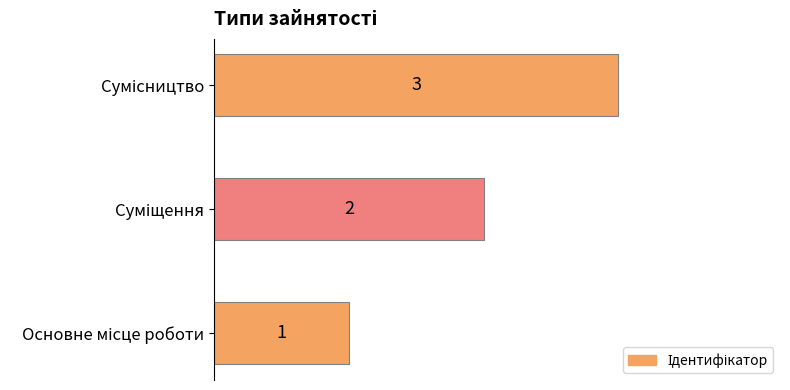

What is the sum of all values?

6